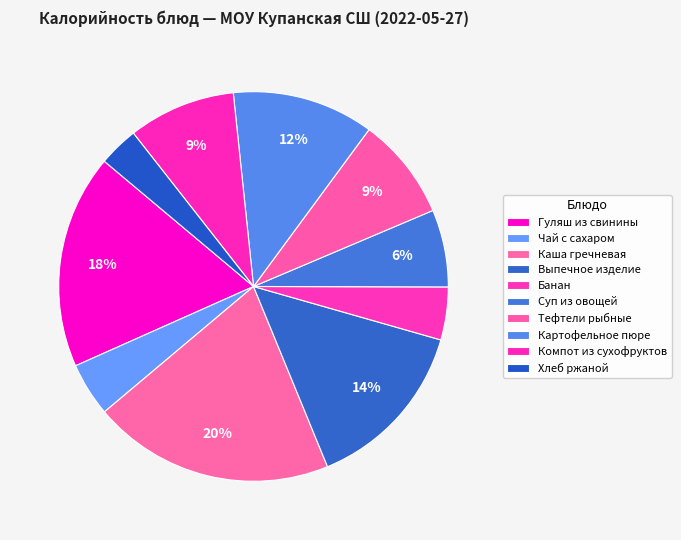

Does Тефтели рыбные represent more than half of the total?

No